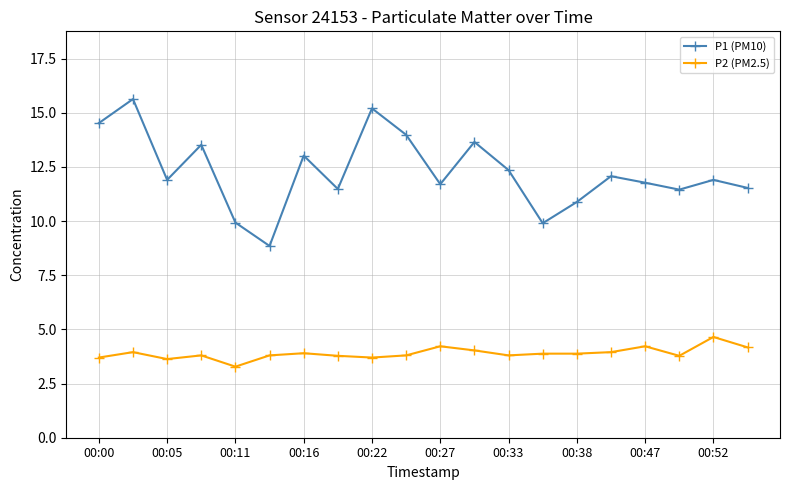

True or false: P2 (PM2.5) and P1 (PM10) intersect in this chart.

False